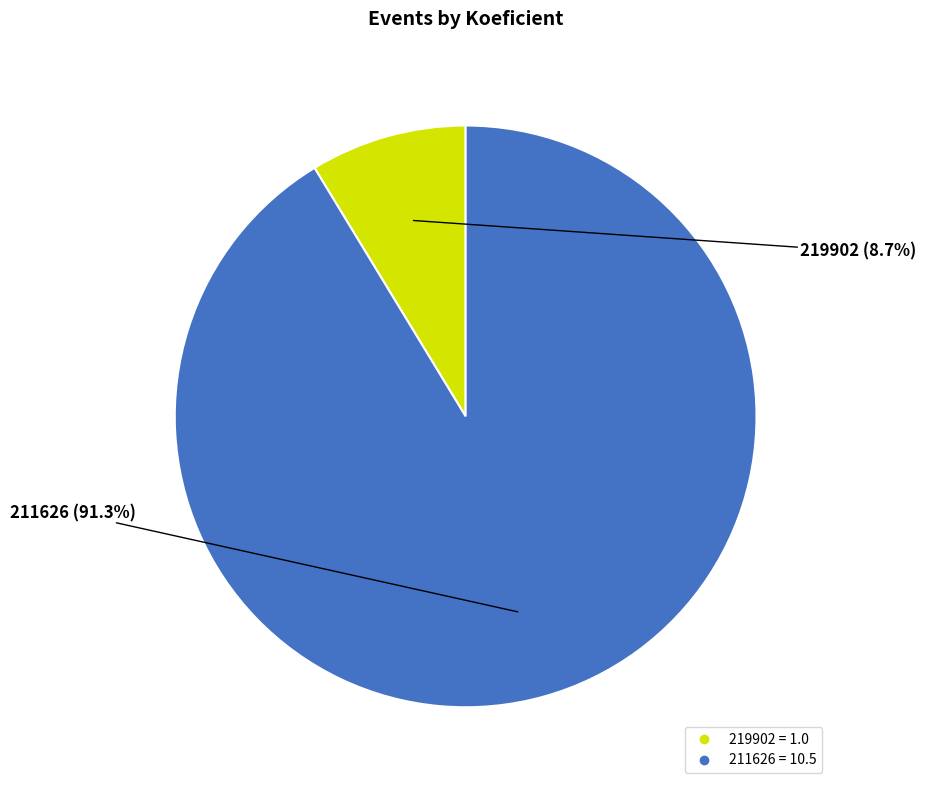

Which has a higher value, 211626 or 219902?

211626